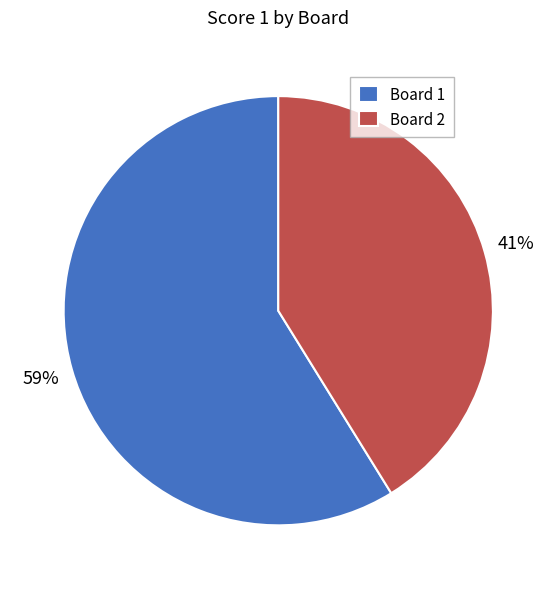

Is it true that Board 2 is 41% of the pie?

True